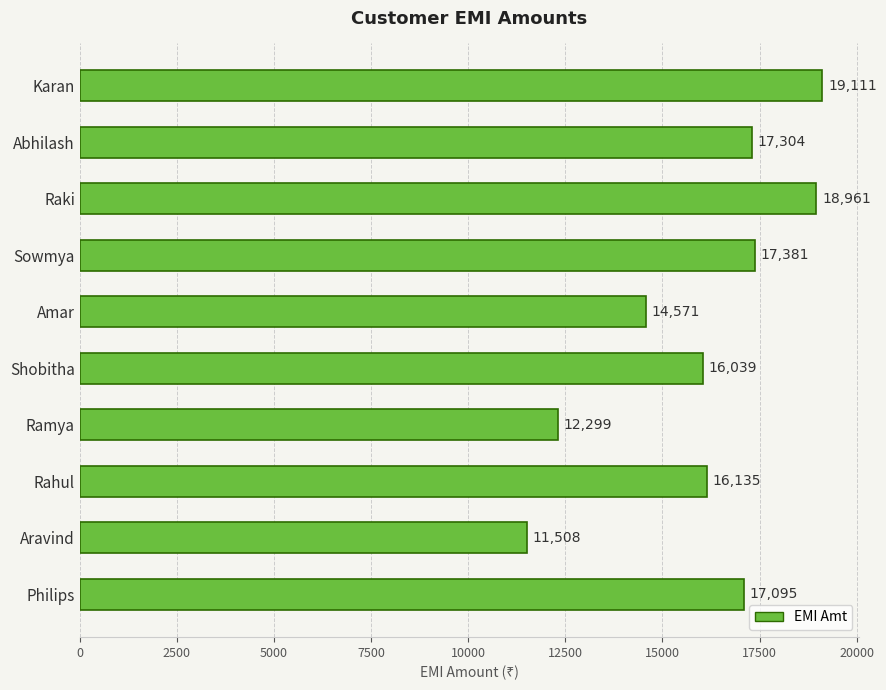

The chart shows a value of 26438 at Raki. True or false?

False